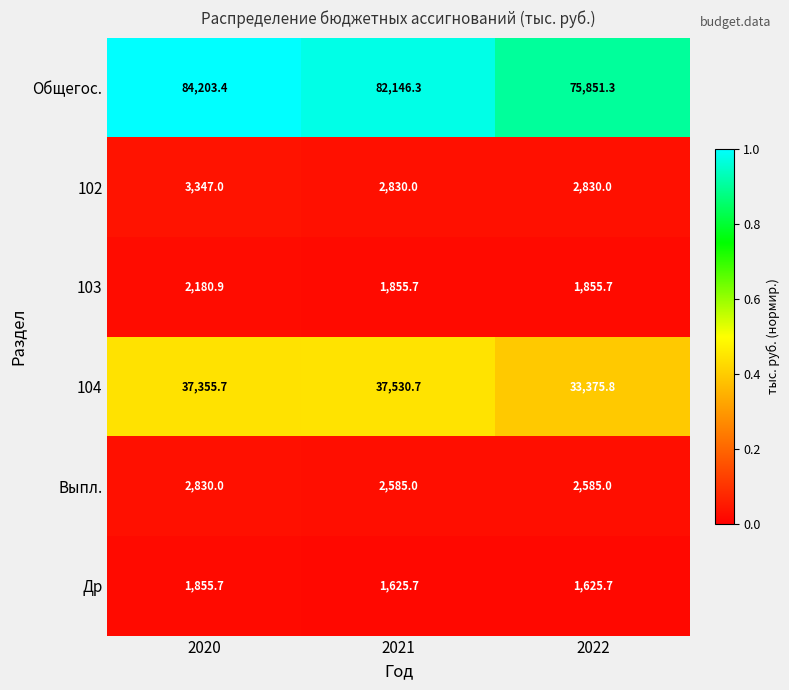

True or false: Выпл. has a value of 2585.0 at 2022.

True